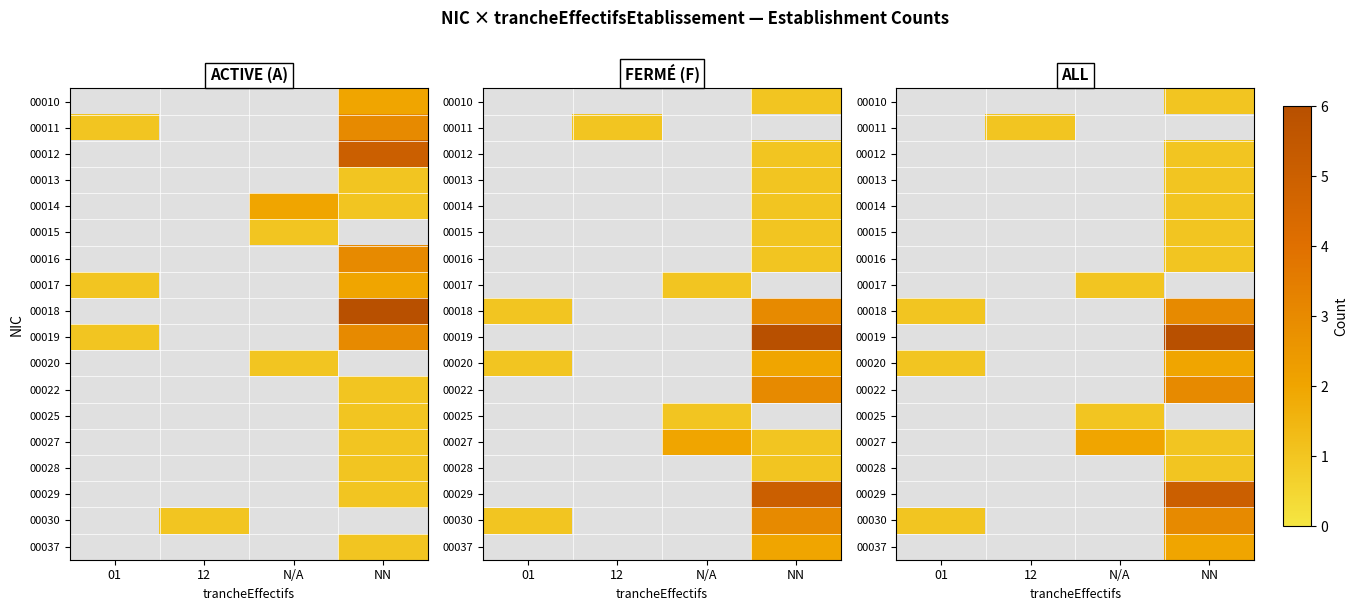

Which category has the highest value in the 00029 series?

NN